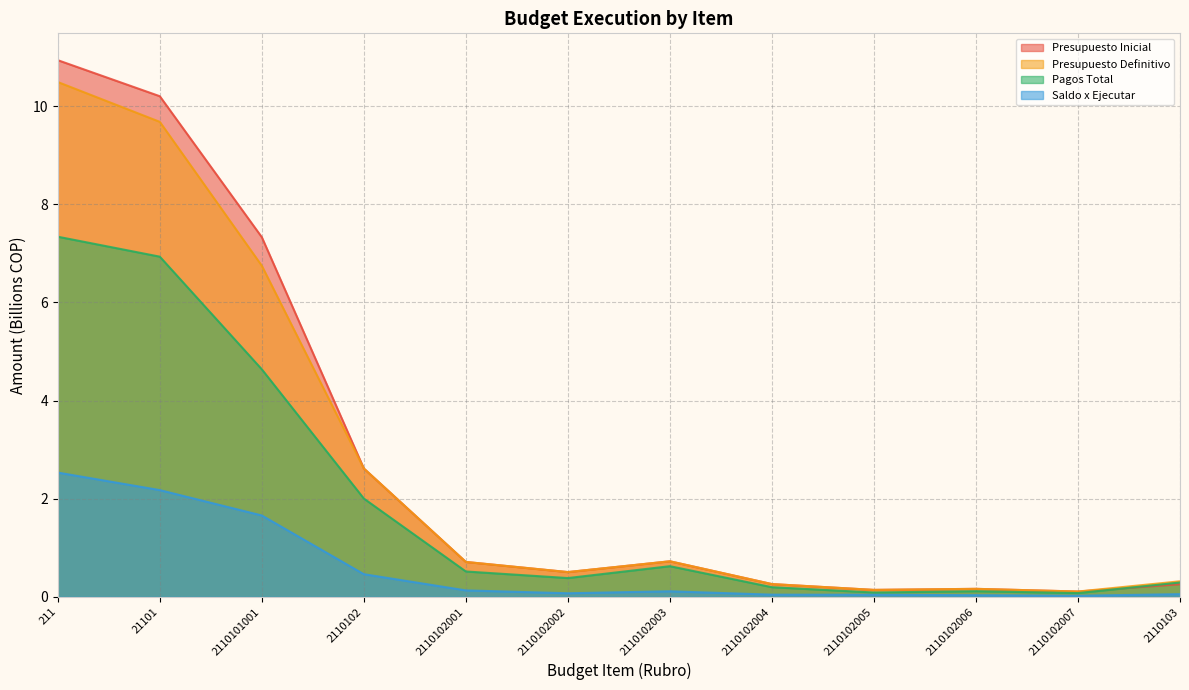

True or false: Pagos Total and Presupuesto Definitivo cross at least once.

False